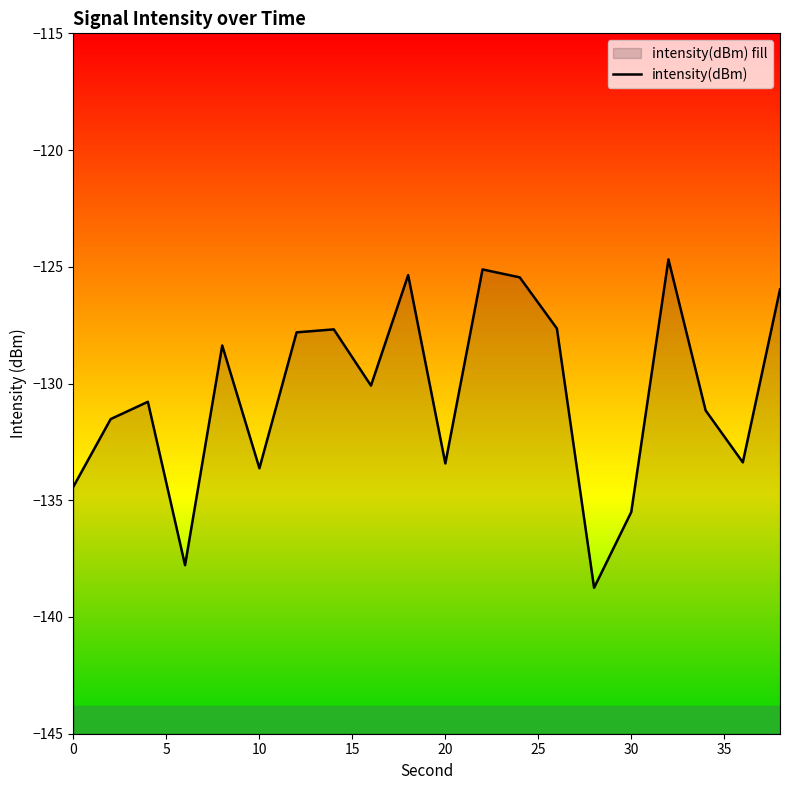

How many points are higher than both their immediate neighbors (excluding endpoints)?

6